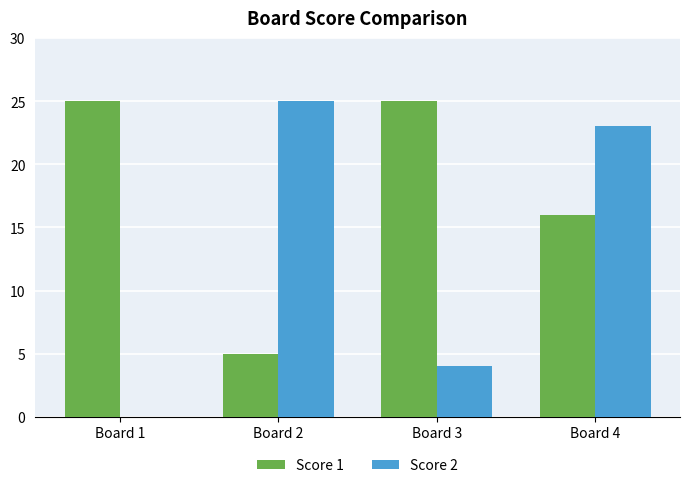

The value of Score 1 at Board 1 is 25. True or false?

True